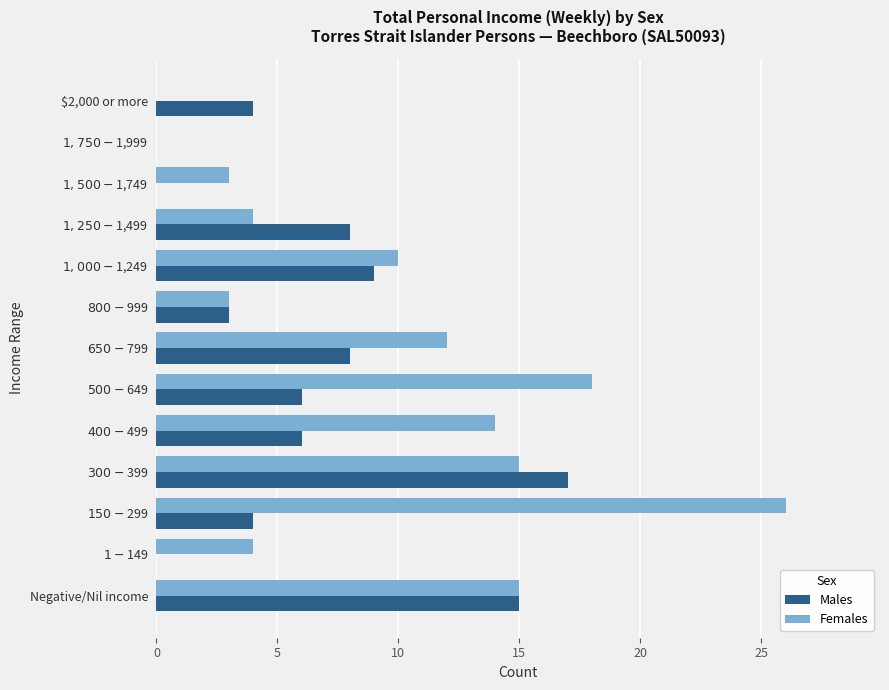

What is the greatest value displayed?

26